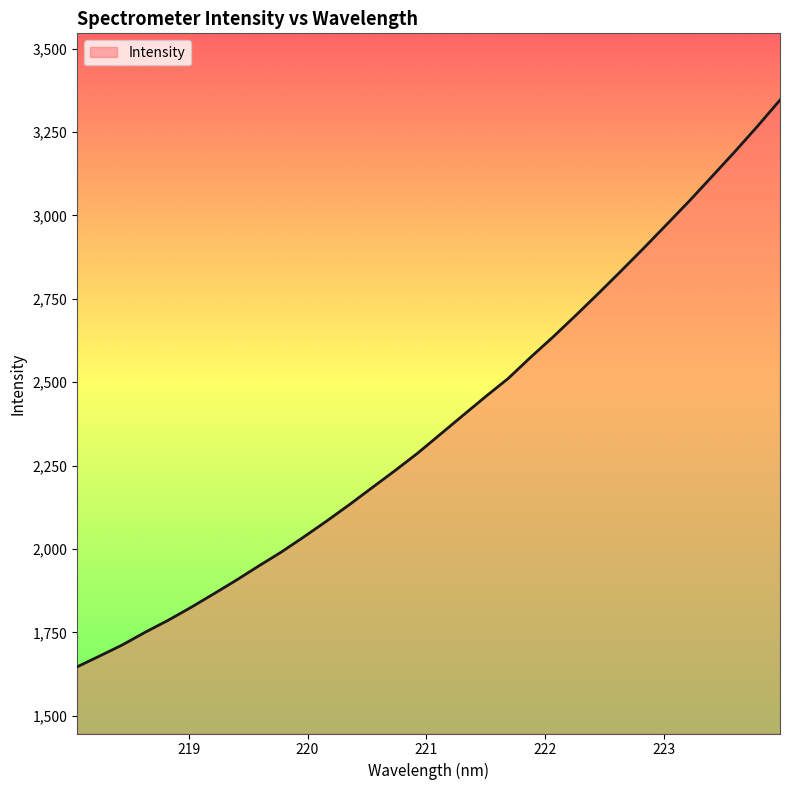

What is the difference between the maximum and minimum values?

1699.8